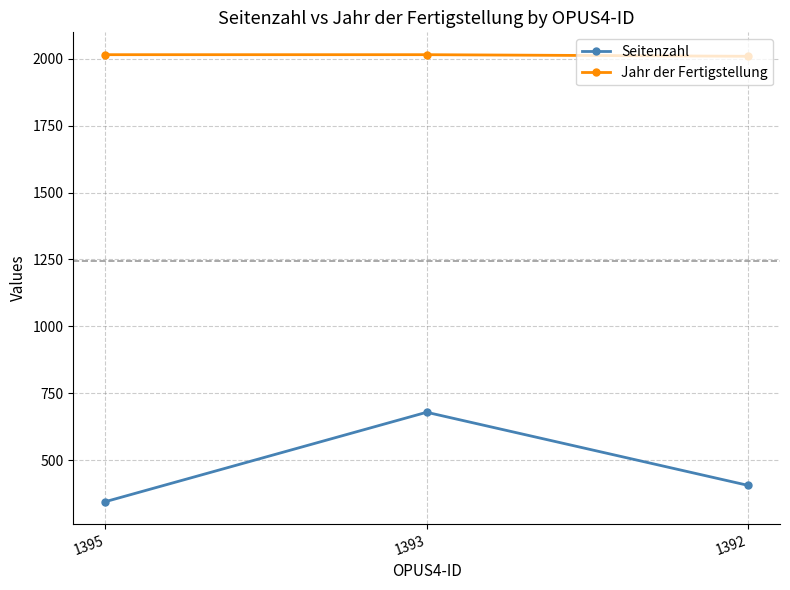

How many lines are shown in the chart?

2